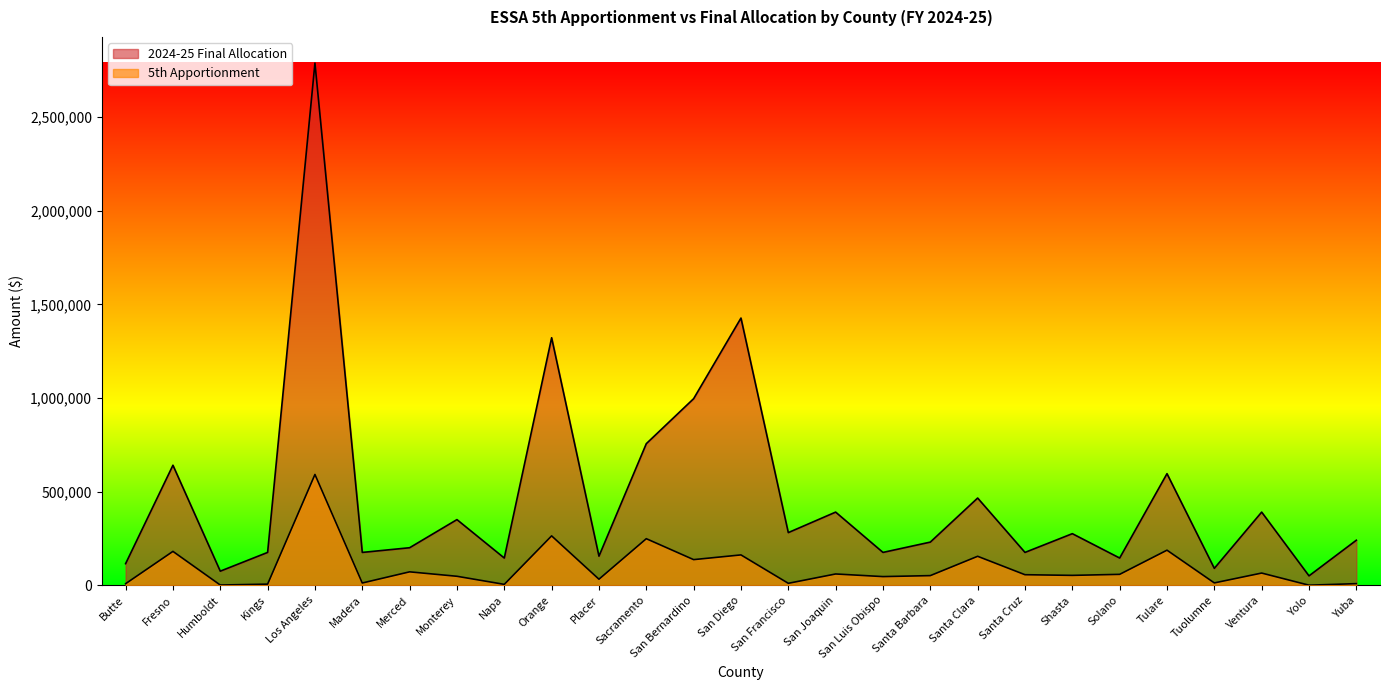

True or false: 2024-25 Final Allocation and 5th Apportionment cross at least once.

False